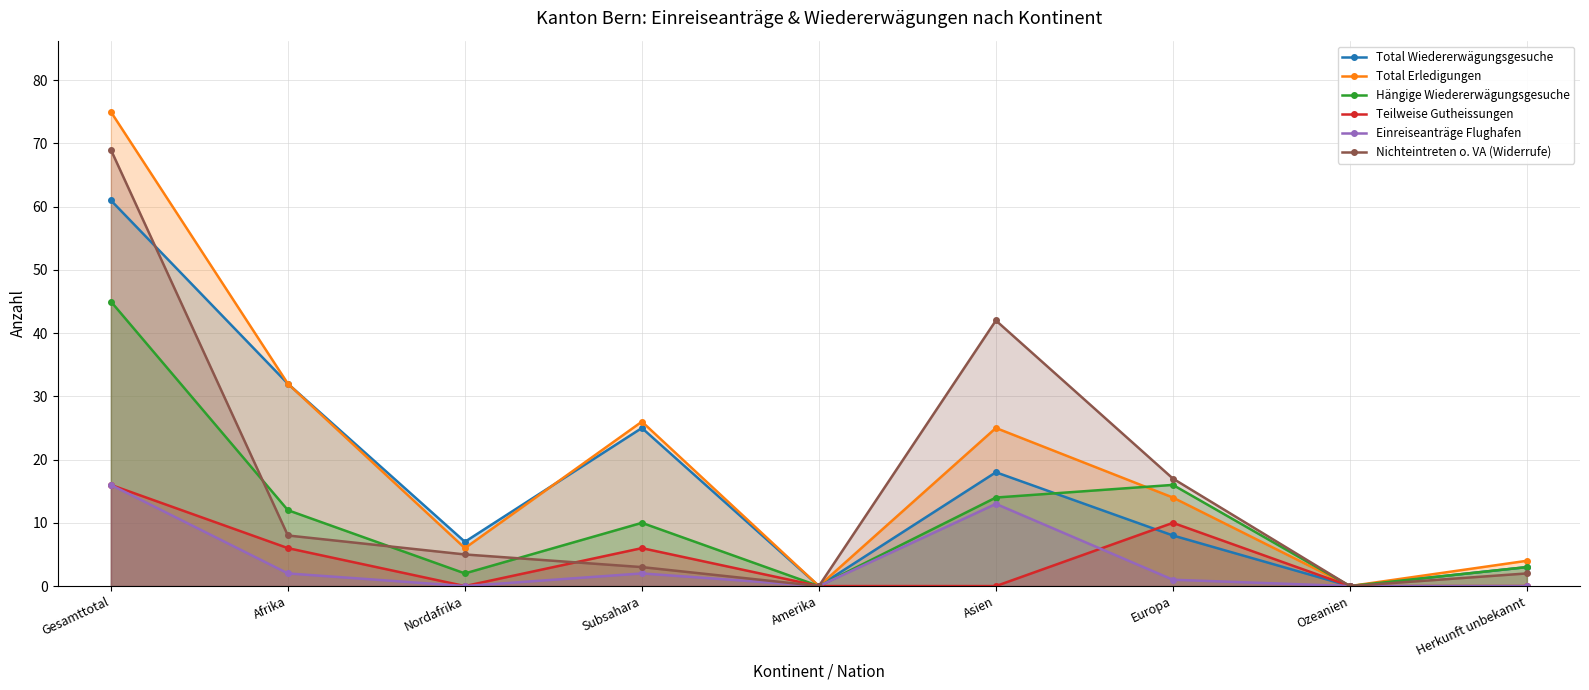

Which series has the largest total across all categories?

Total Erledigungen